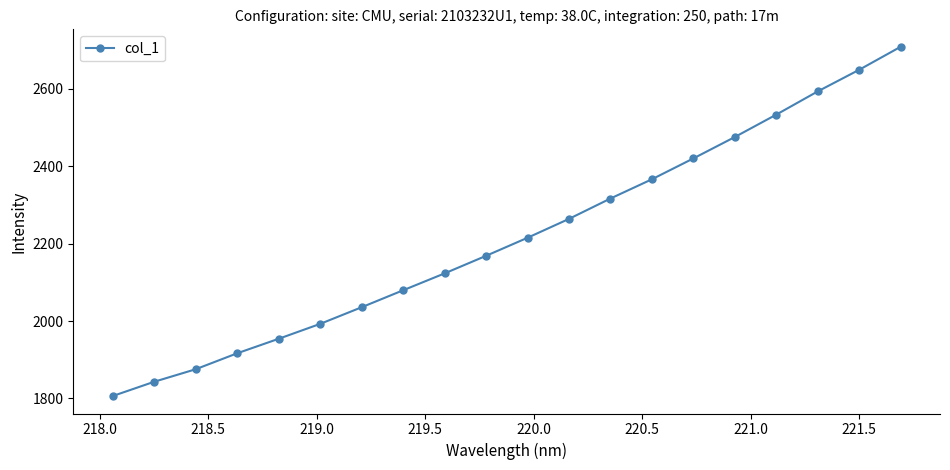

What is the maximum value shown in the chart?

2708.8